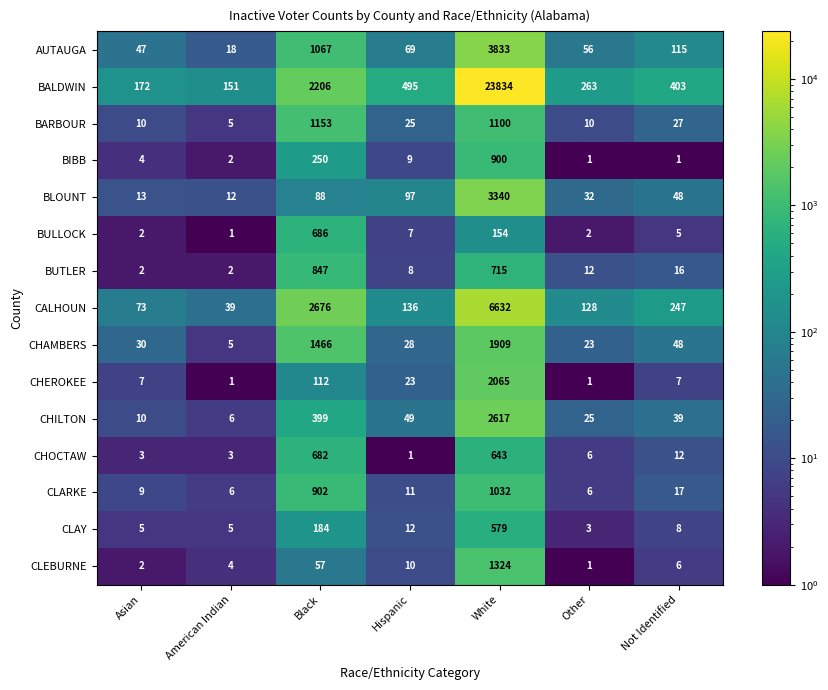

Which category has the highest value in the BULLOCK series?

Black